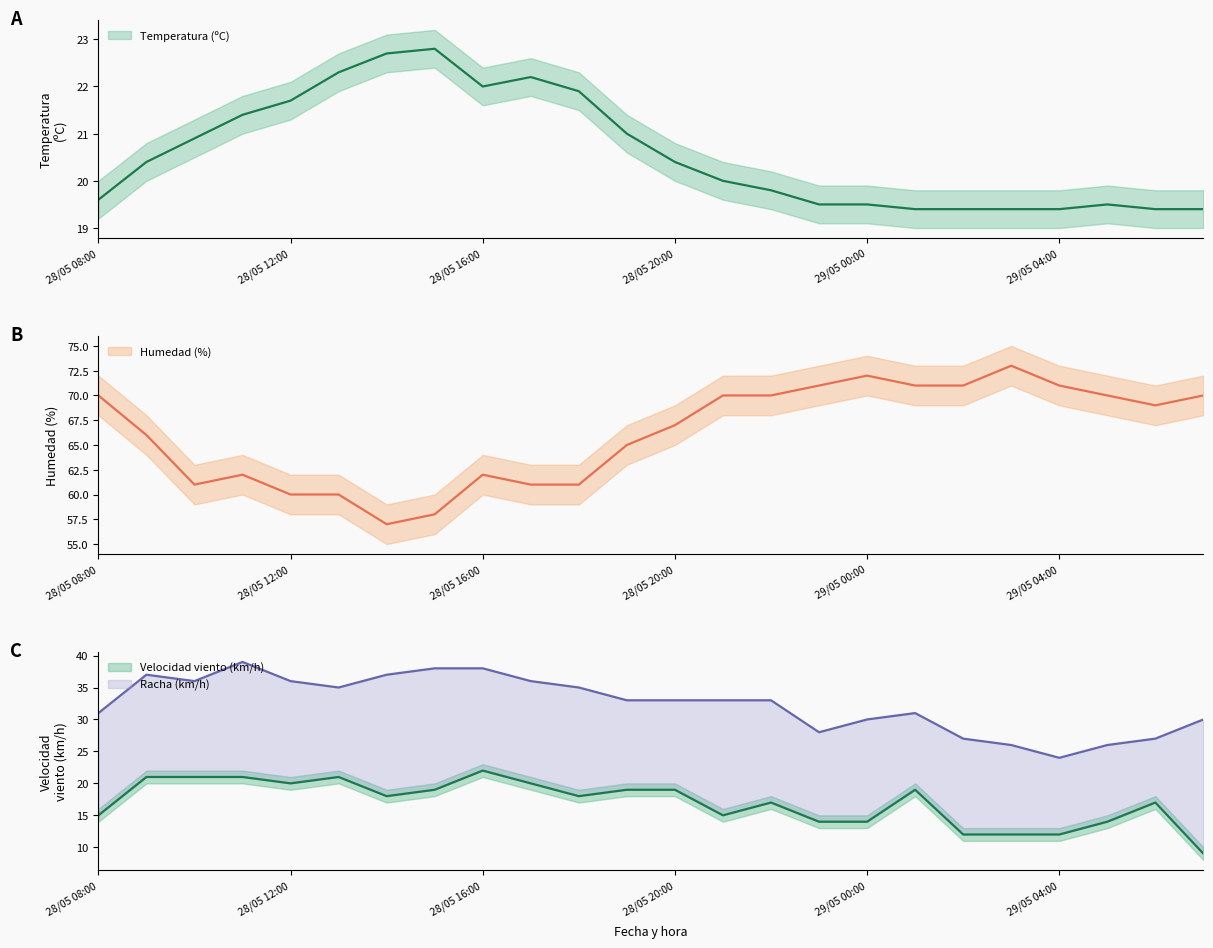

Reading left to right, what are all the values shown in this chart?

Temperatura (C): 19.6	20.4	20.9	21.4	21.7	22.3	22.7	22.8	22.0	22.2	21.9	21.0	20.4	20.0	19.8	19.5	19.5	19.4	19.4	19.4	19.4	19.5	19.4	19.4
Humedad (%): 70.0	66.0	61.0	62.0	60.0	60.0	57.0	58.0	62.0	61.0	61.0	65.0	67.0	70.0	70.0	71.0	72.0	71.0	71.0	73.0	71.0	70.0	69.0	70.0
Velocidad viento (km/h): 15.0	21.0	21.0	21.0	20.0	21.0	18.0	19.0	22.0	20.0	18.0	19.0	19.0	15.0	17.0	14.0	14.0	19.0	12.0	12.0	12.0	14.0	17.0	9.0
Racha (km/h): 31.0	37.0	36.0	39.0	36.0	35.0	37.0	38.0	38.0	36.0	35.0	33.0	33.0	33.0	33.0	28.0	30.0	31.0	27.0	26.0	24.0	26.0	27.0	30.0